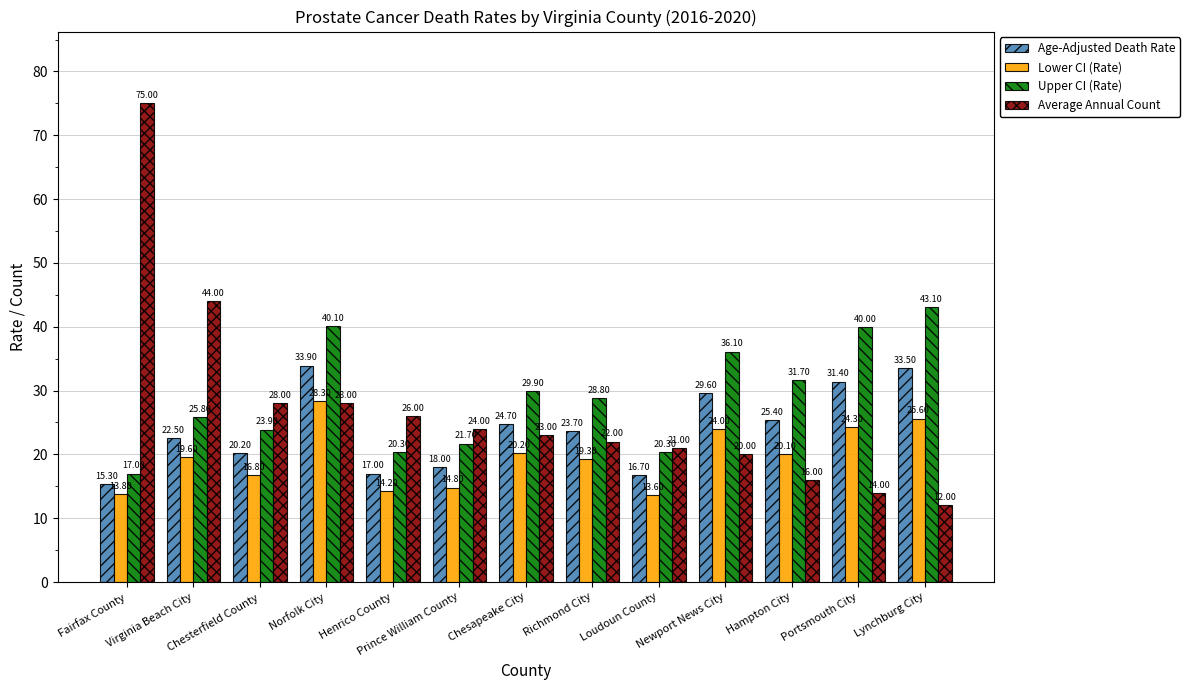

List the series in order of their peak value, highest first.

Average Annual Count, Upper CI (Rate), Age-Adjusted Death Rate, Lower CI (Rate)